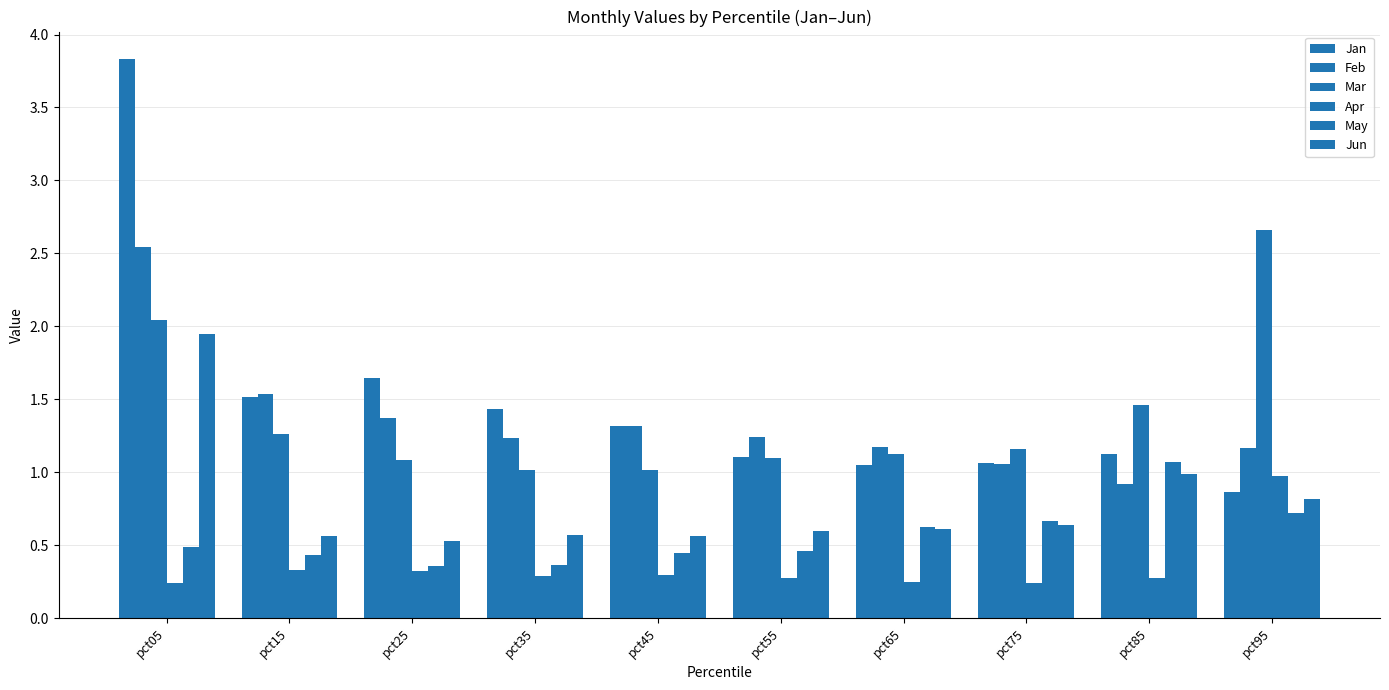

Are the bars horizontal?

No